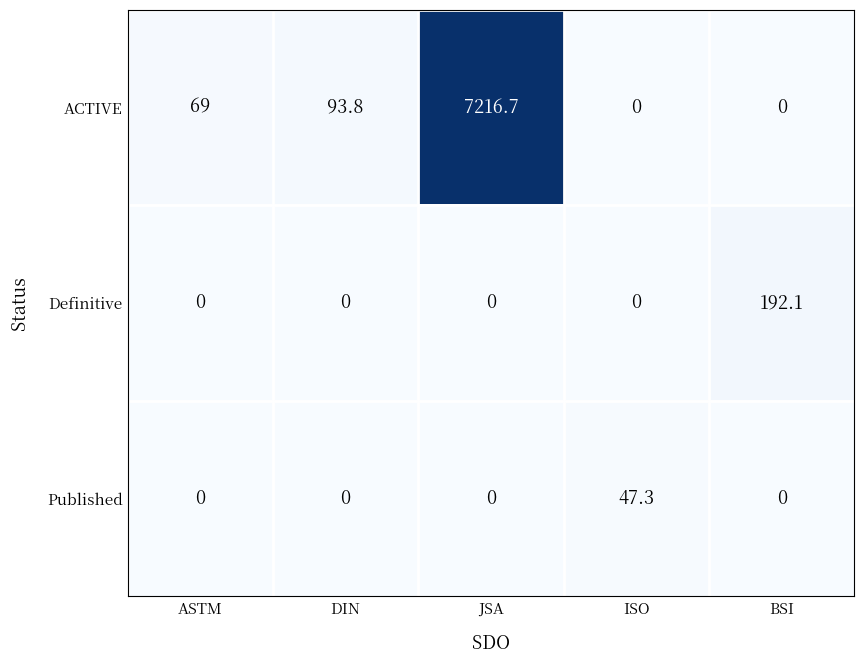

What is the maximum value shown in the chart?

7216.7